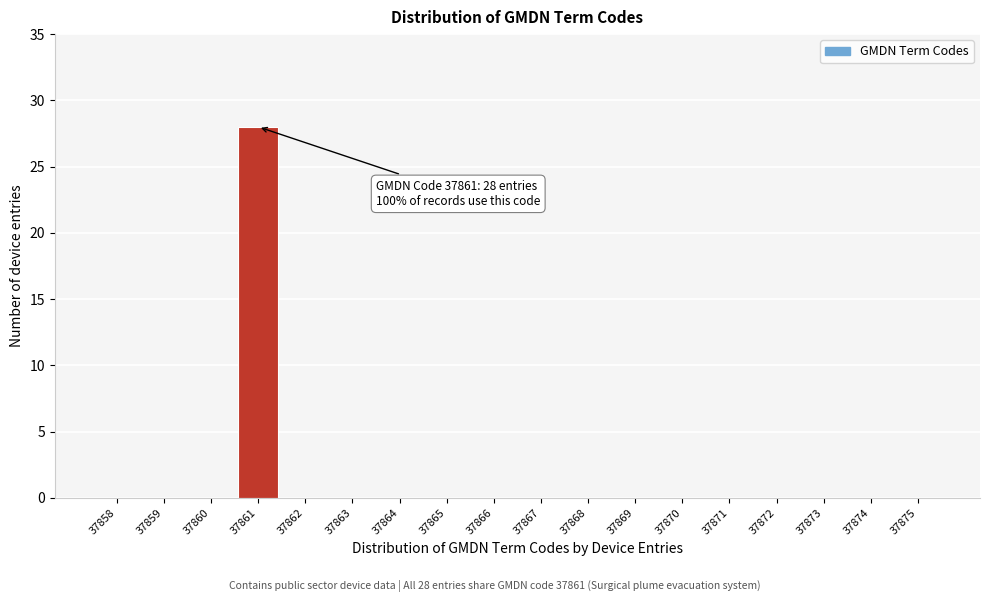

Reading left to right, list all the values displayed in this chart.

37858=0	37859=0	37860=0	37861=28	37862=0	37863=0	37864=0	37865=0	37866=0	37867=0	37868=0	37869=0	37870=0	37871=0	37872=0	37873=0	37874=0	37875=0